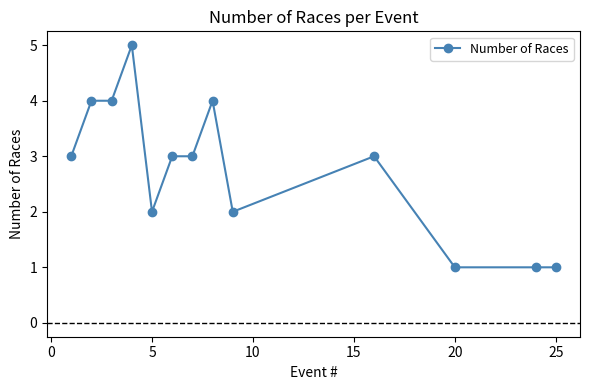

How many lines are shown in the chart?

1